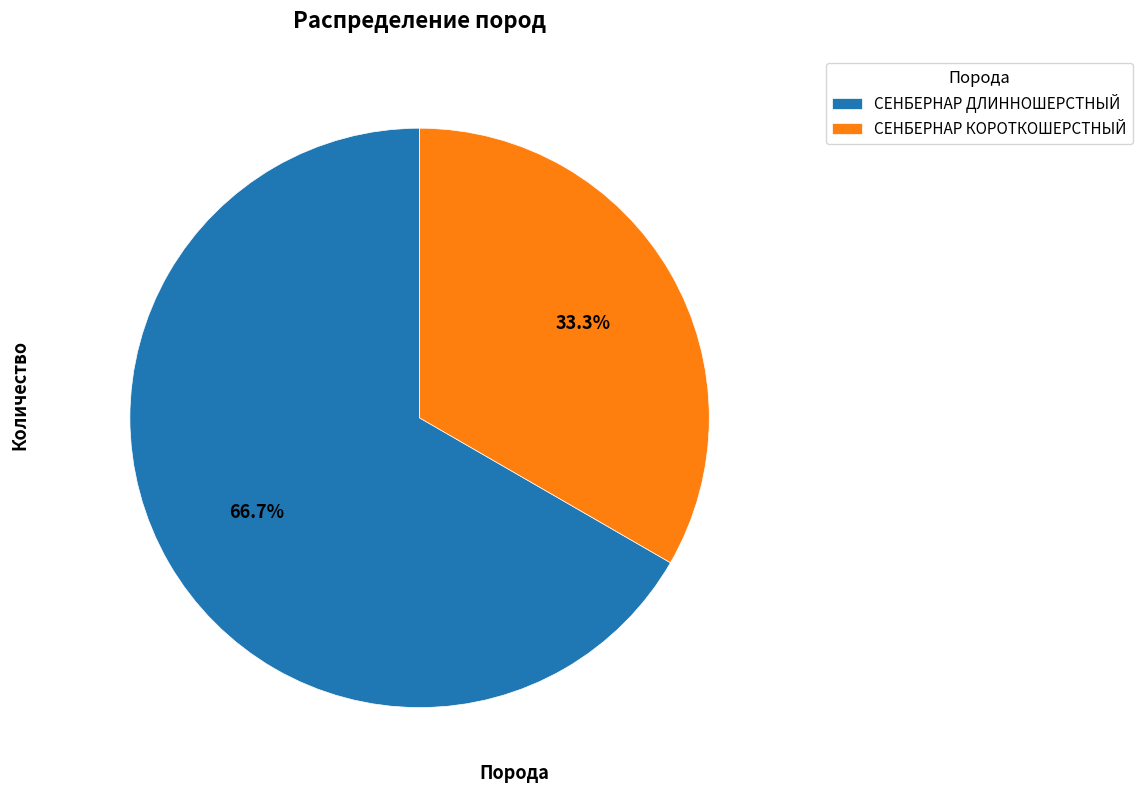

To the nearest percent, what portion does СЕНБЕРНАР КОРОТКОШЕРСТНЫЙ represent?

33%